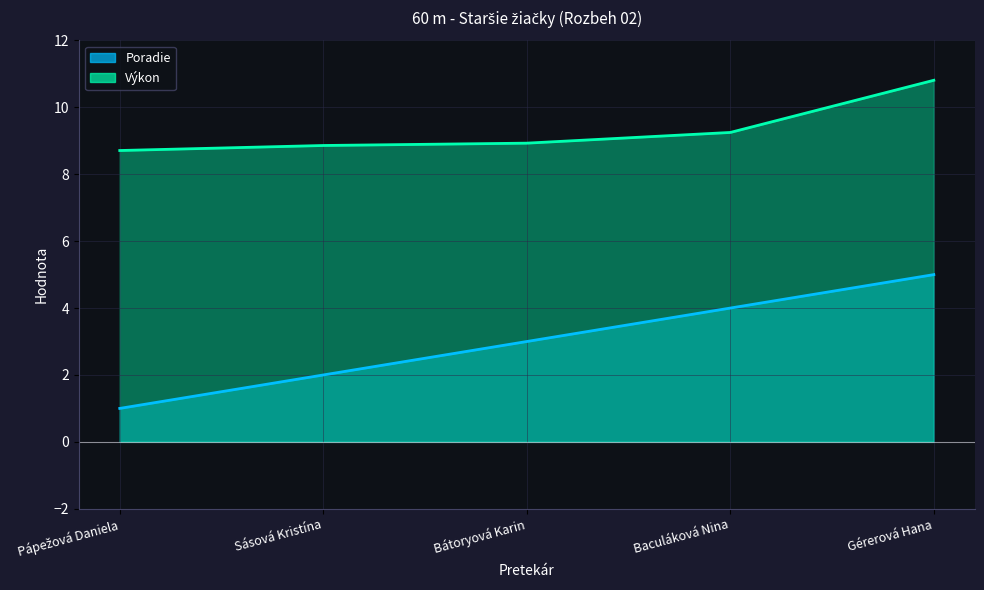

How many series are shown in this chart?

2